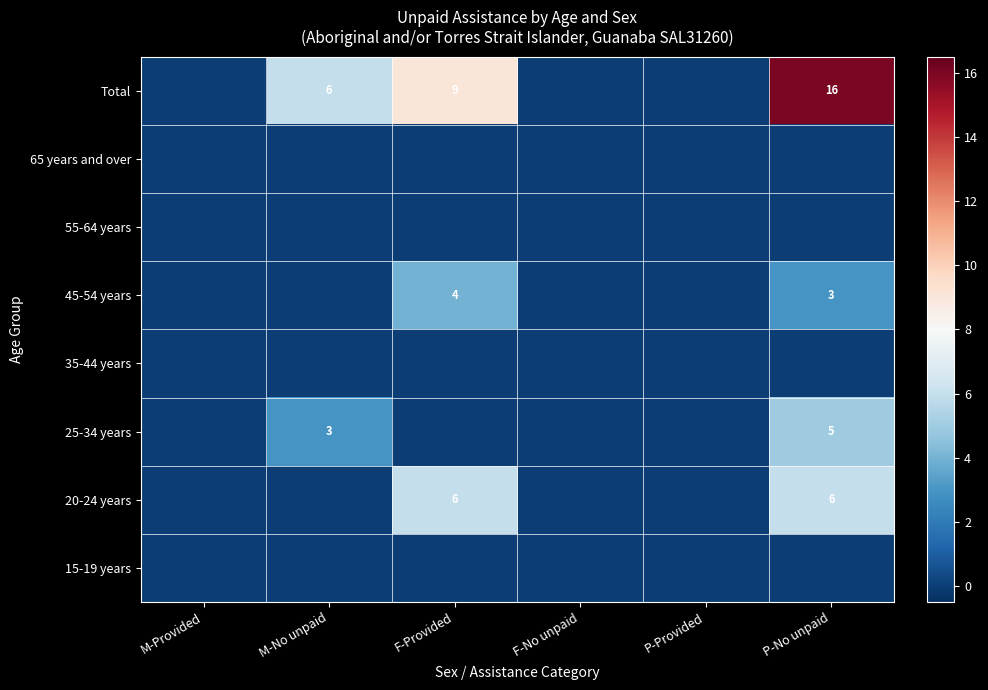

Which category has the lowest value across all series?

M-Provided